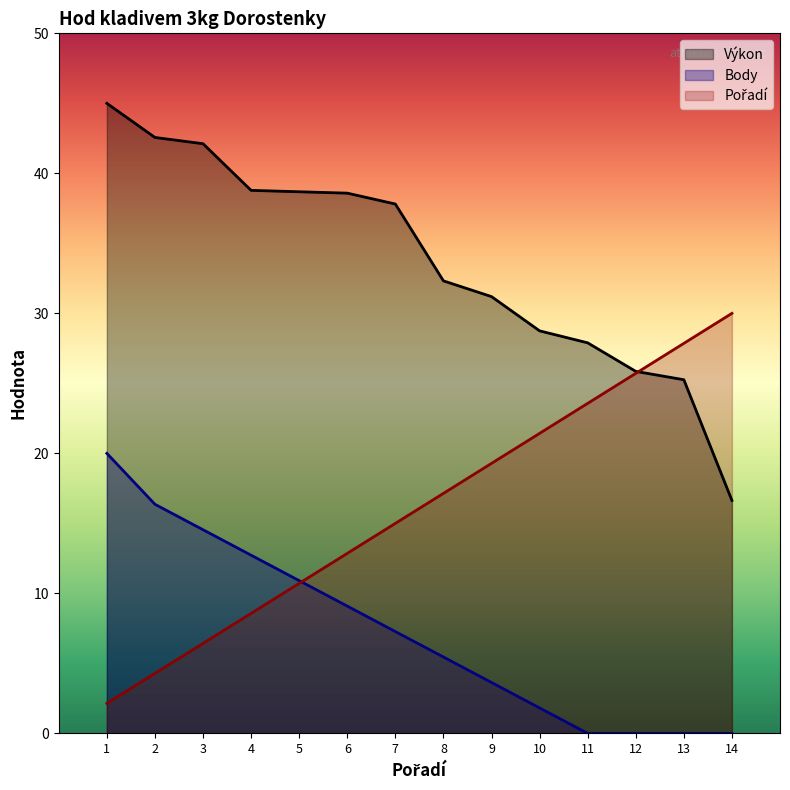

Is it true that Pořadí equals 10.2 at 10?

False